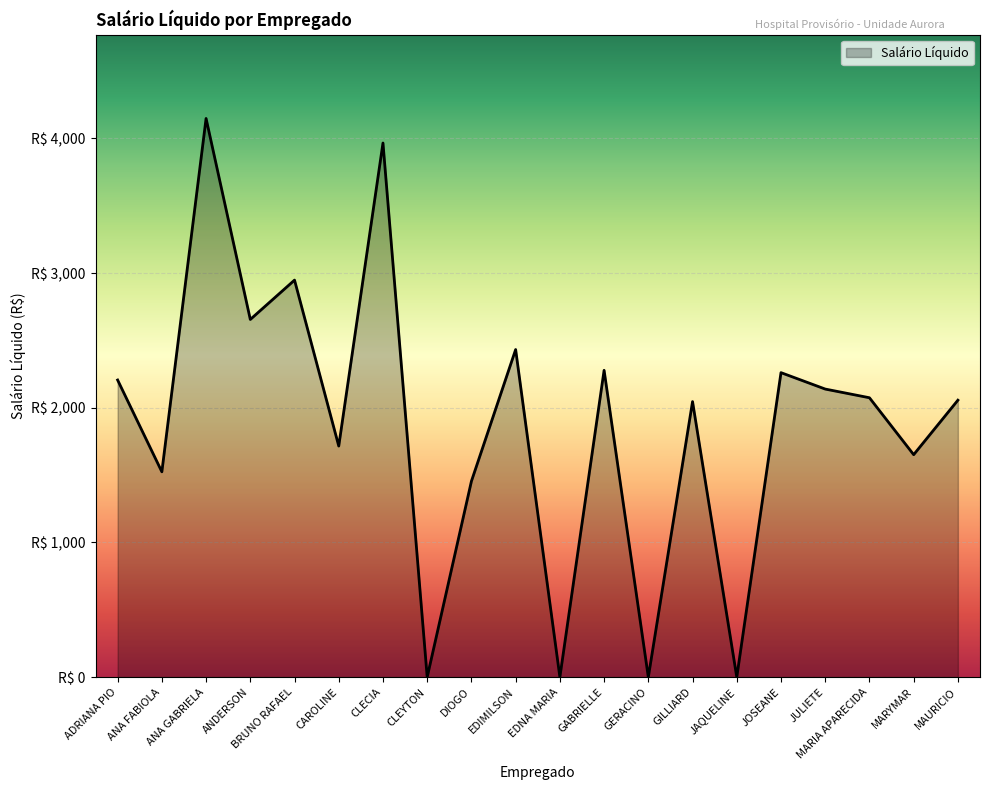

List the labels in order of value, smallest first.

CLEYTON, EDNA MARIA, GERACINO, JAQUELINE, DIOGO, ANA FABIOLA, MARYMAR, CAROLINE, GILLIARD, MAURICIO, MARIA APARECIDA, JULIETE, ADRIANA PIO, JOSEANE, GABRIELLE, EDIMILSON, ANDERSON, BRUNO RAFAEL, CLECIA, ANA GABRIELA